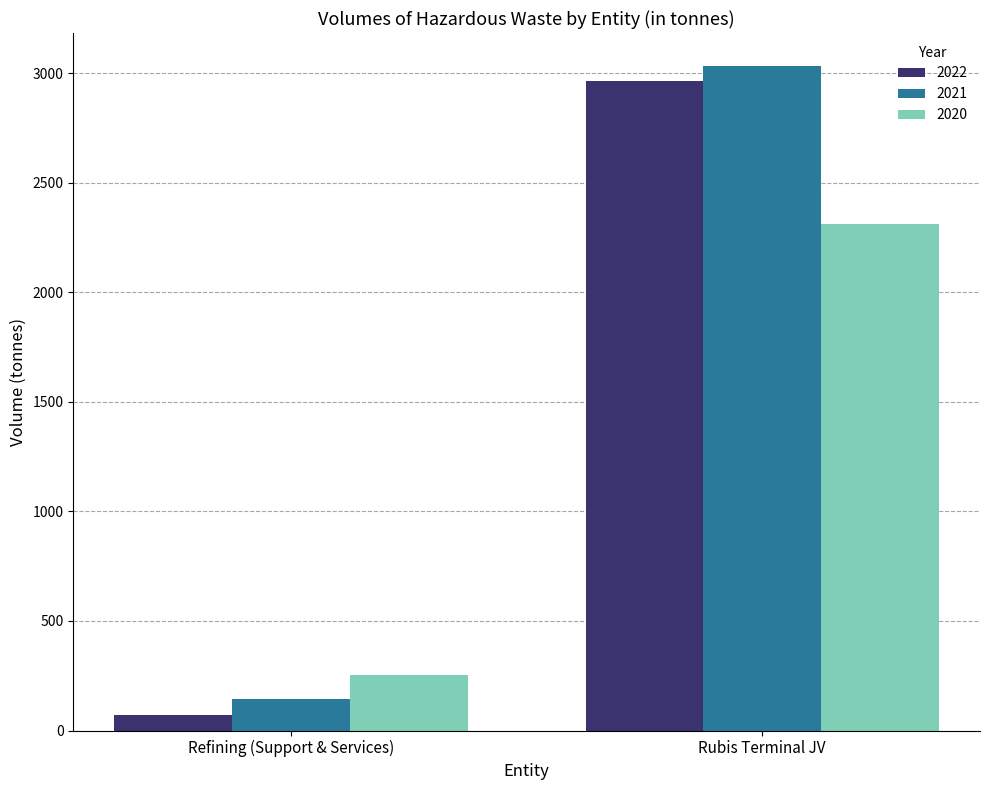

Between Refining (Support & Services) and Rubis Terminal JV, which series saw the biggest shift?

2022